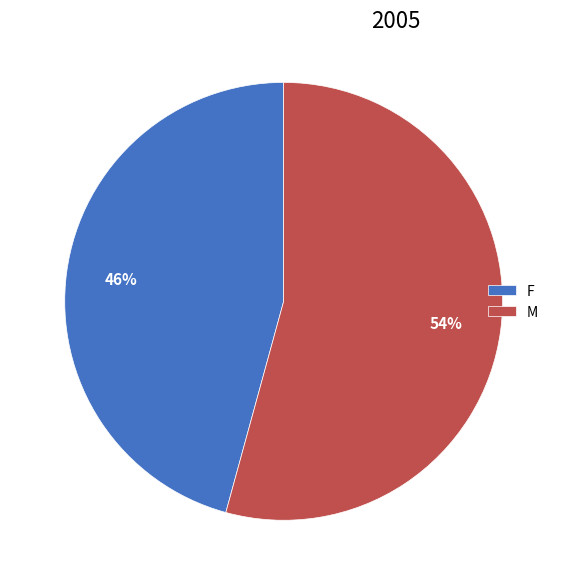

True or false: M accounts for 63% of the total.

False